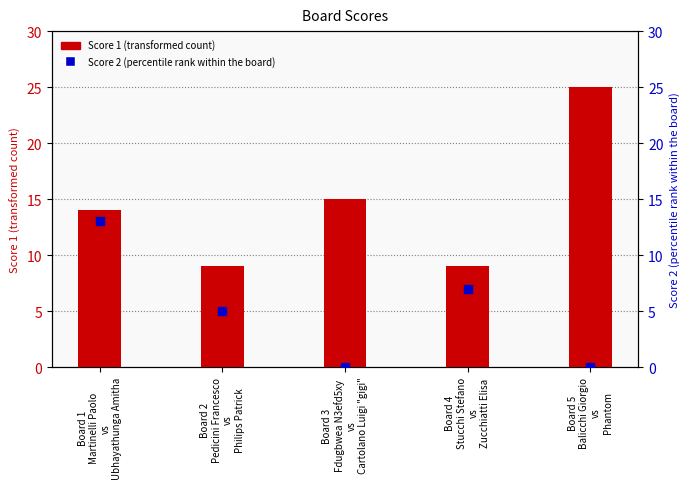

Which series has the largest total across all categories?

Score 1